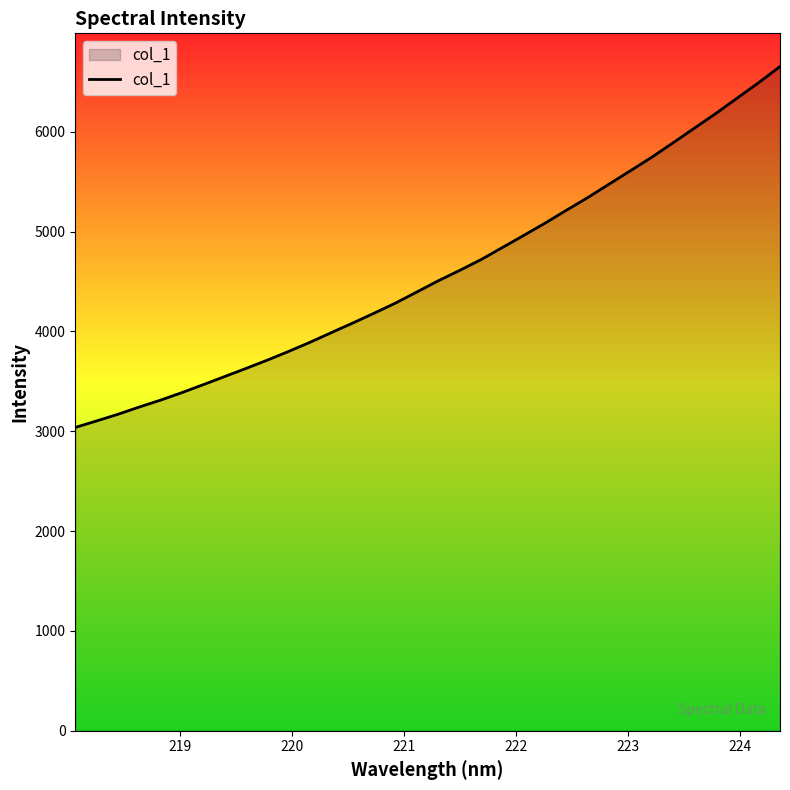

What is the minimum value shown in the chart?

3038.7